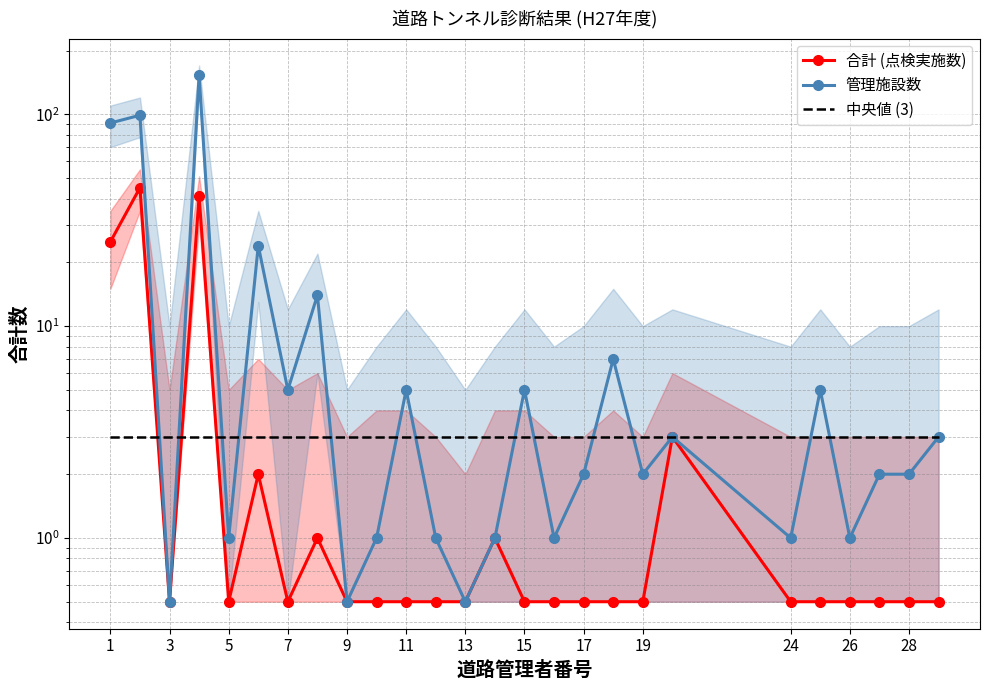

How many times do 中央値 (3) and 管理施設数 cross each other?

13